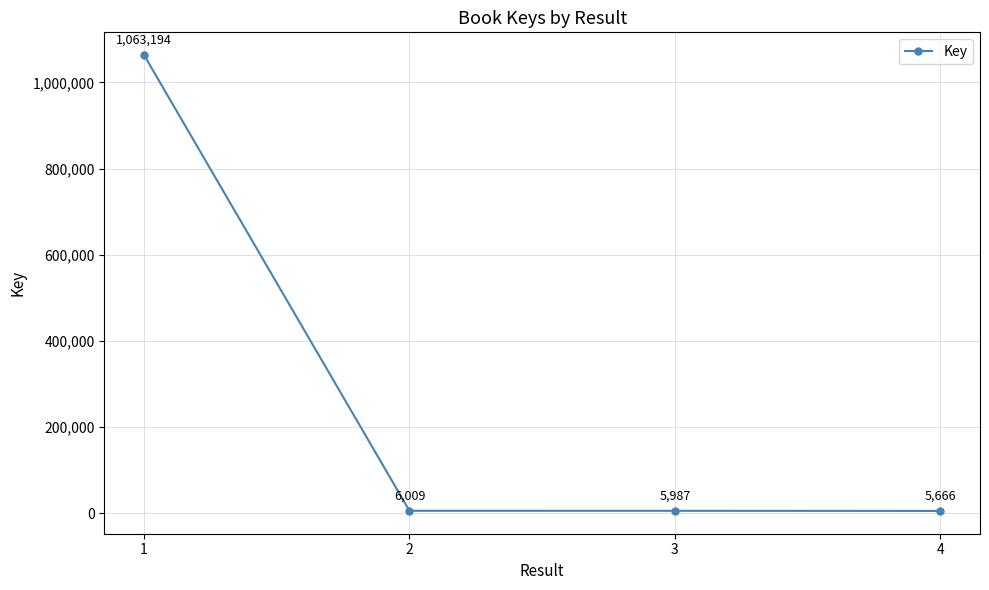

What is the sum of the values at 1 and 2?

1069203